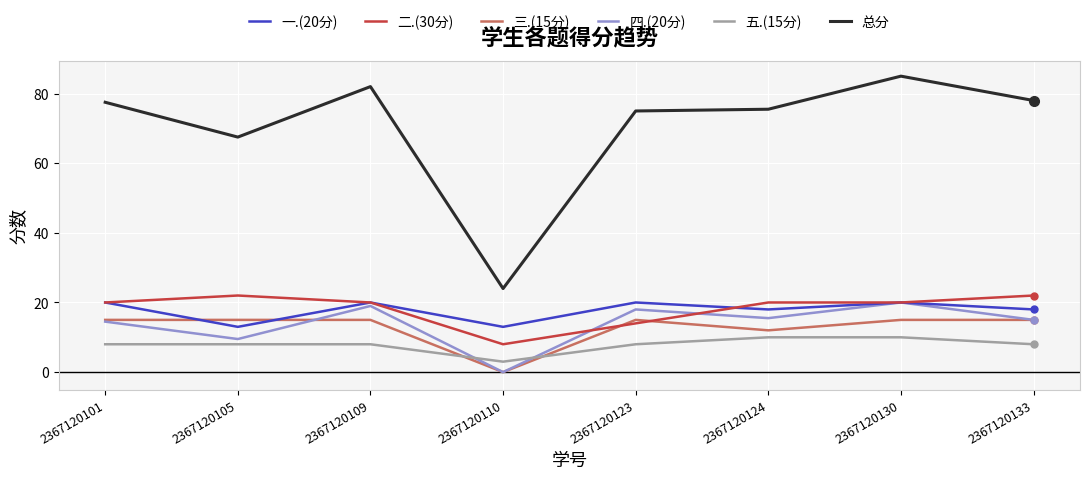

Which category has the lowest value in the 总分 series?

2367120110